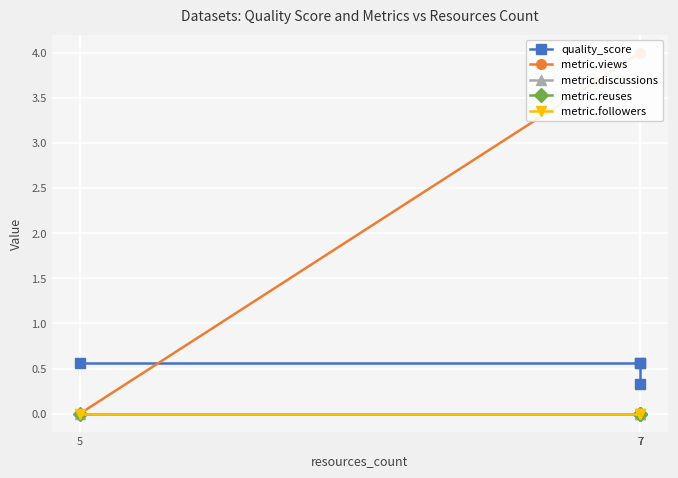

True or false: metric.followers and metric.reuses cross at least once.

False